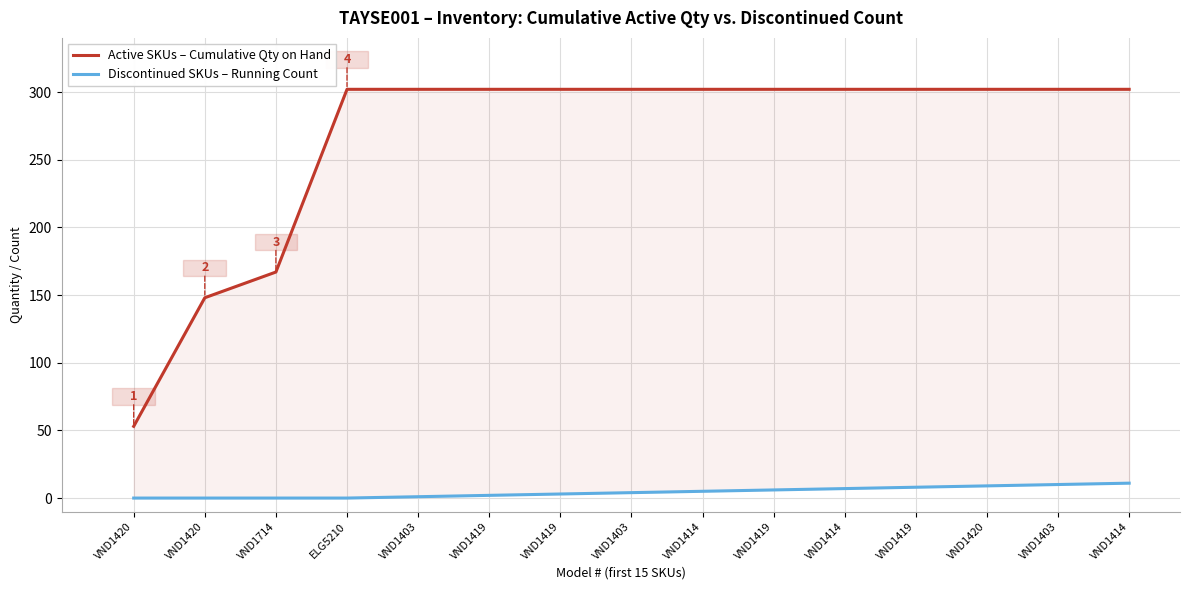

True or false: Active SKUs – Cumulative Qty on Hand has a value of 302 at VND1419.

True